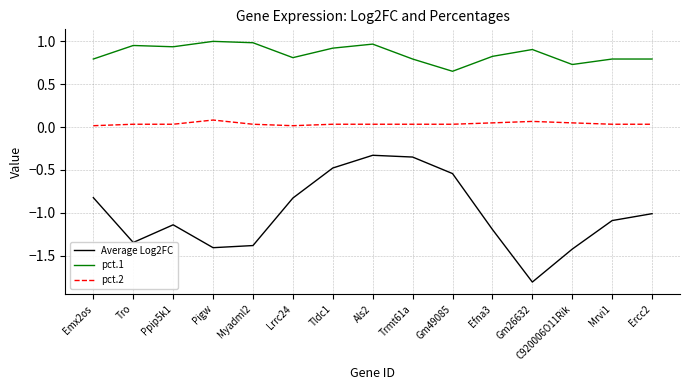

At Als2, list the series in order from largest to smallest.

pct.1, pct.2, Average Log2FC